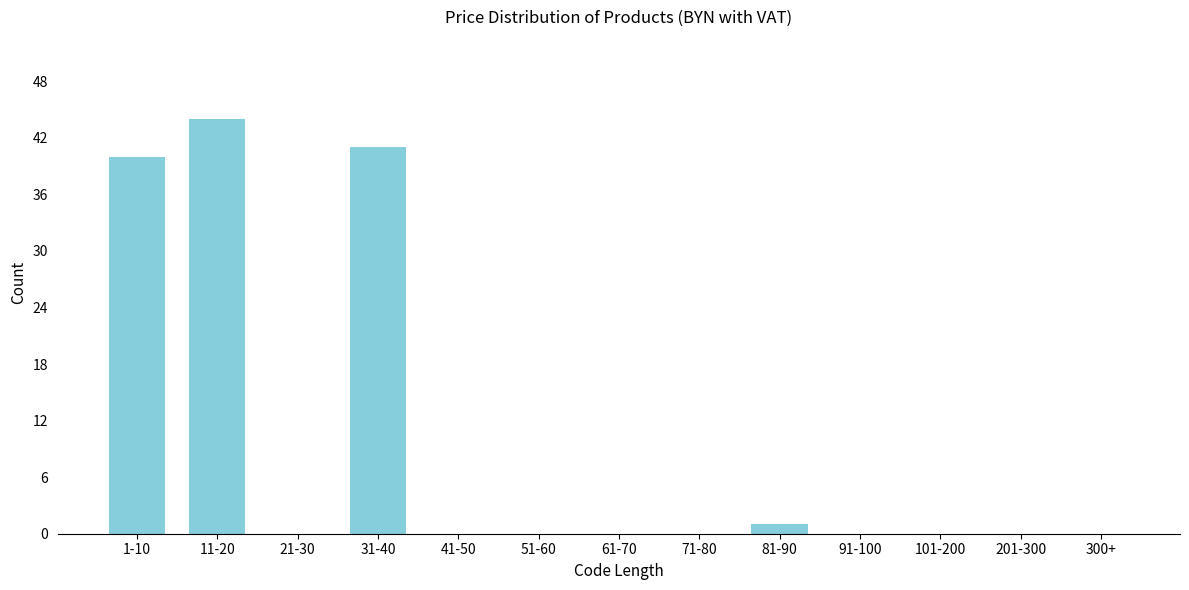

Reading right to left, extract all data points from this chart.

300+=0	201-300=0	101-200=0	91-100=0	81-90=1	71-80=0	61-70=0	51-60=0	41-50=0	31-40=41	21-30=0	11-20=44	1-10=40